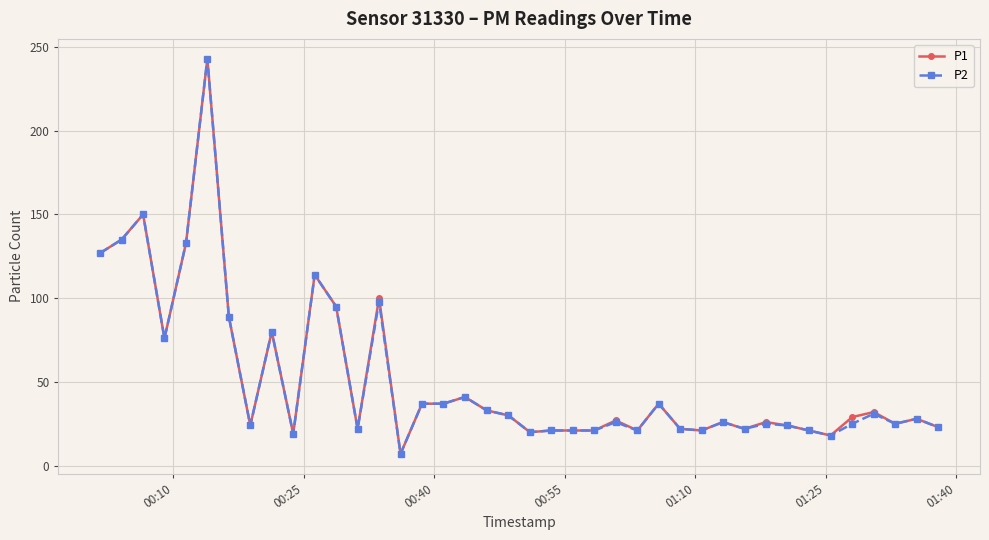

What is the maximum value for P2?

243